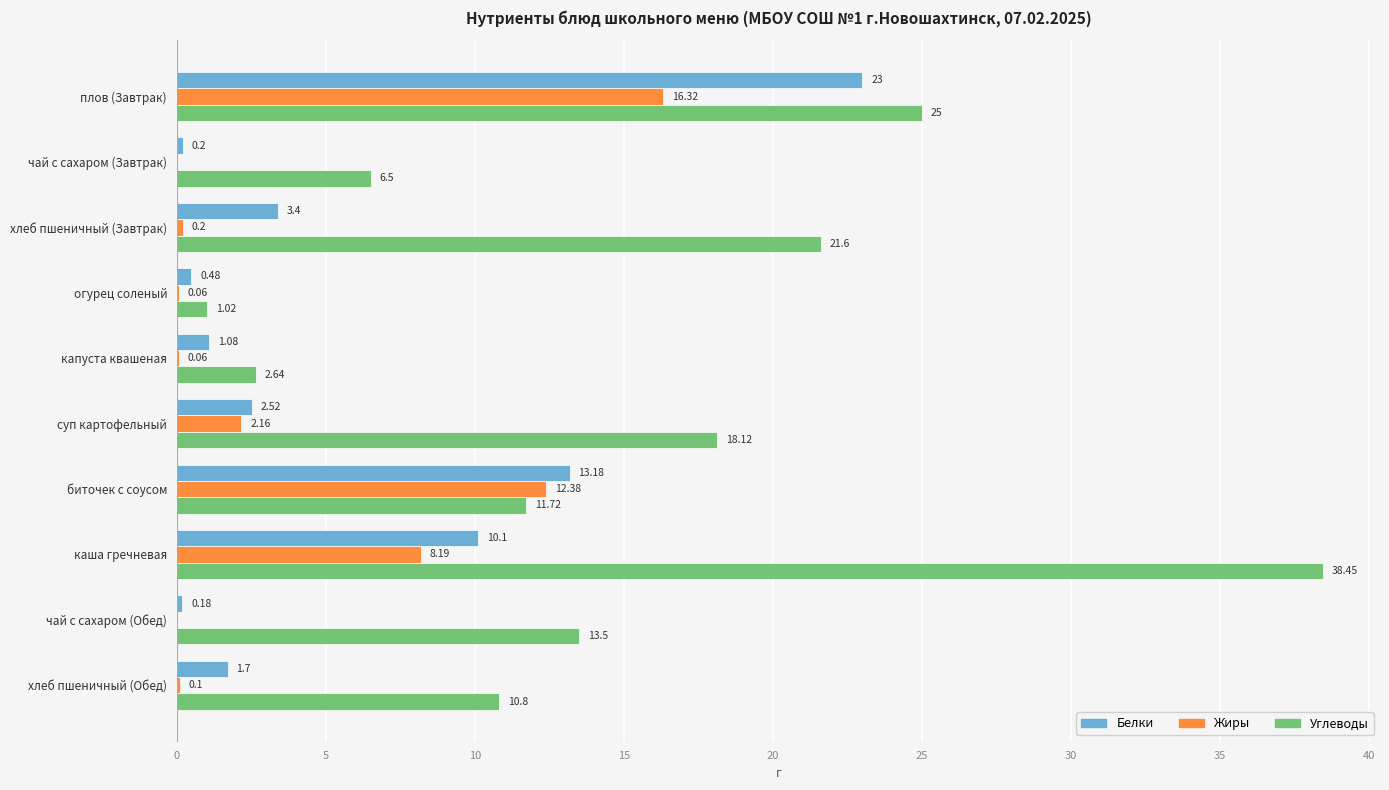

Is the value of Белки at каша гречневая greater than the value of Углеводы at суп картофельный?

No